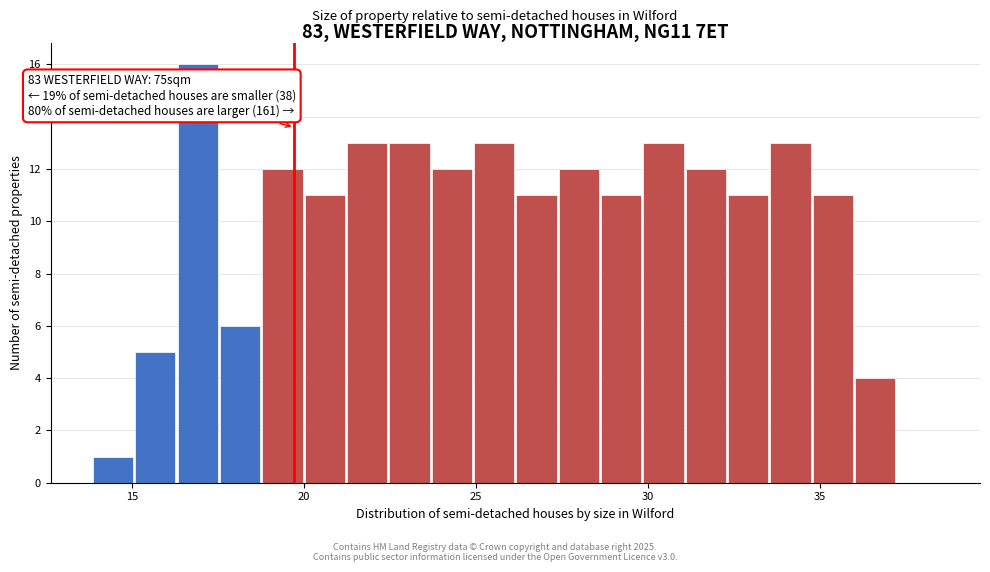

Around what value on the x-axis is the tallest bar? Give the approximate position of its centre, as read against the axis.

17.0